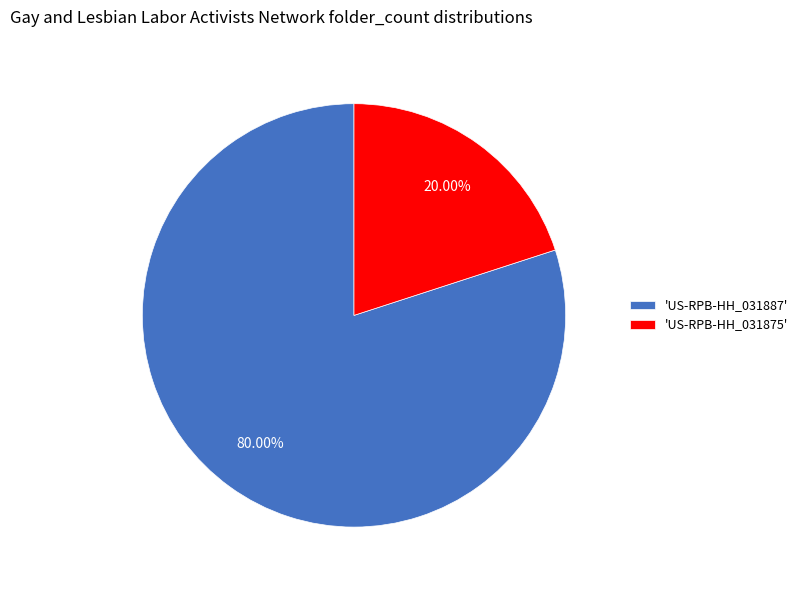

Does any single category account for the majority?

Yes